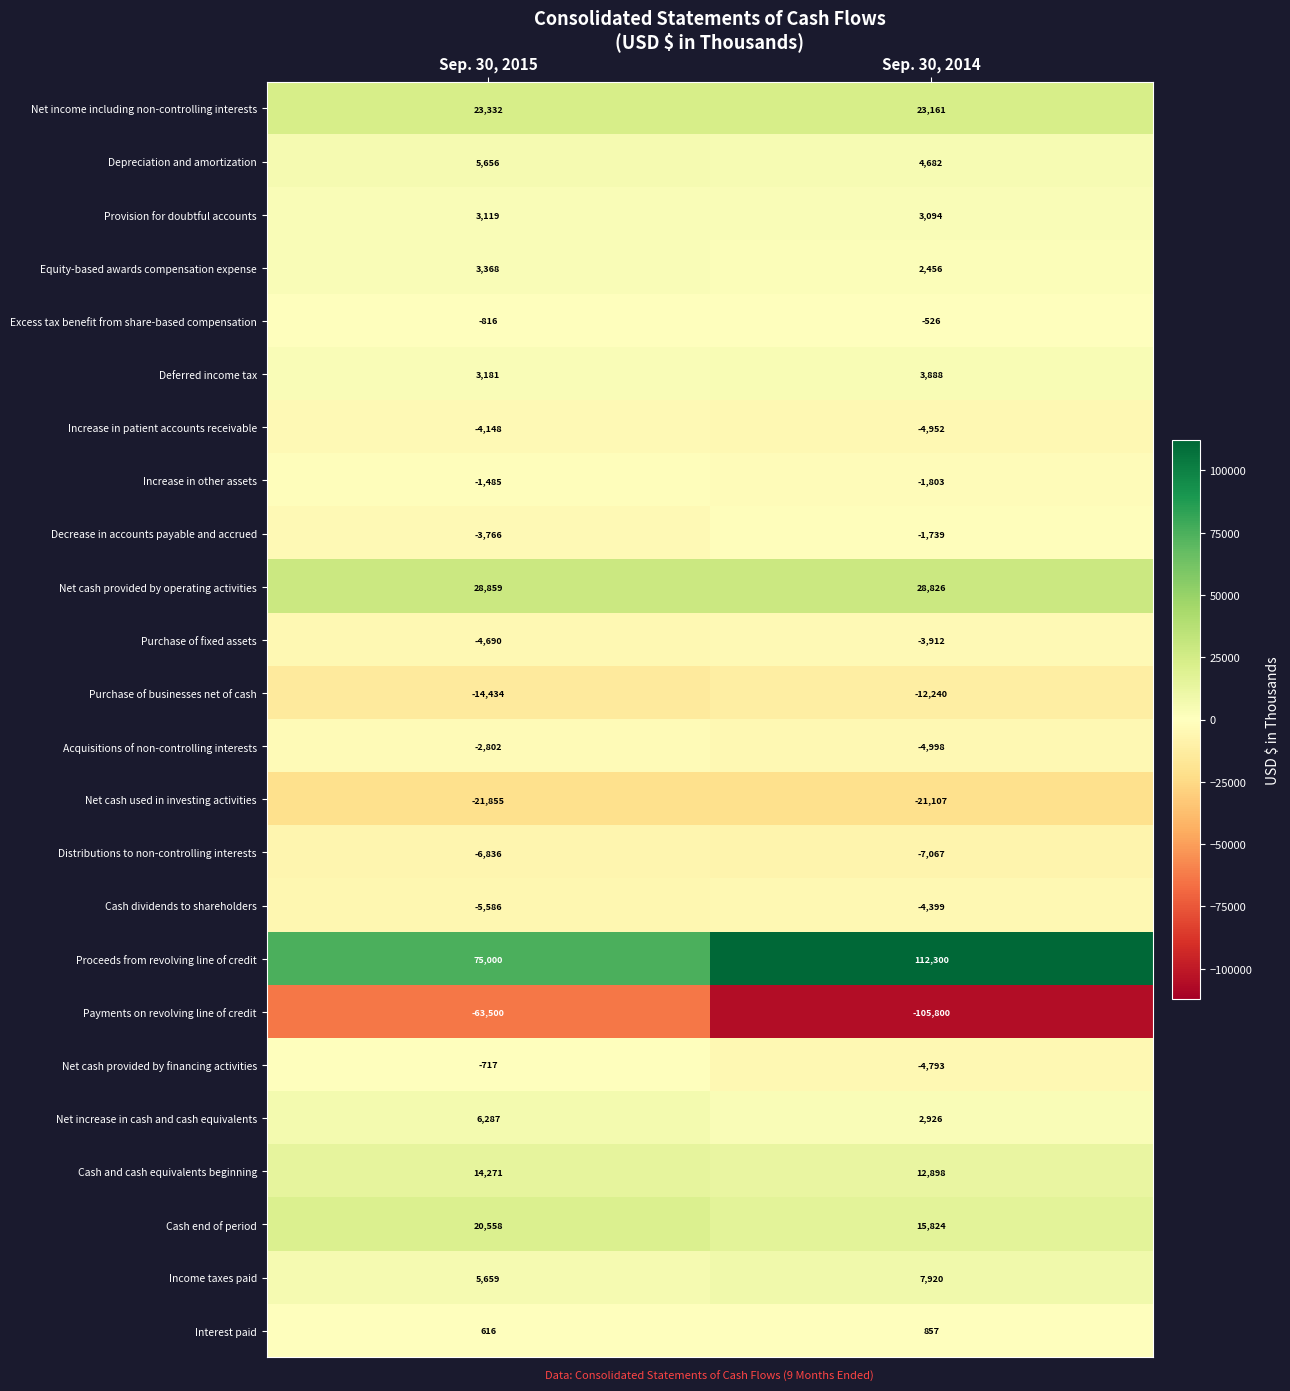

The value of Deferred income tax at Sep. 30, 2015 is 1923. True or false?

False